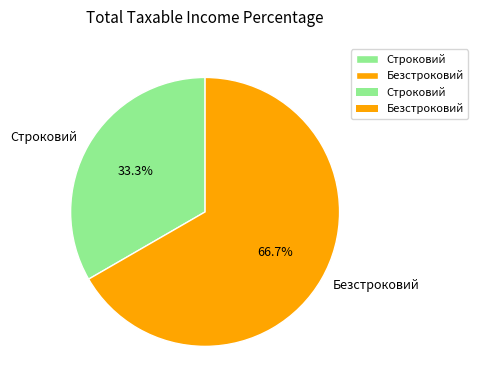

True or false: Строковий accounts for 28% of the total.

False